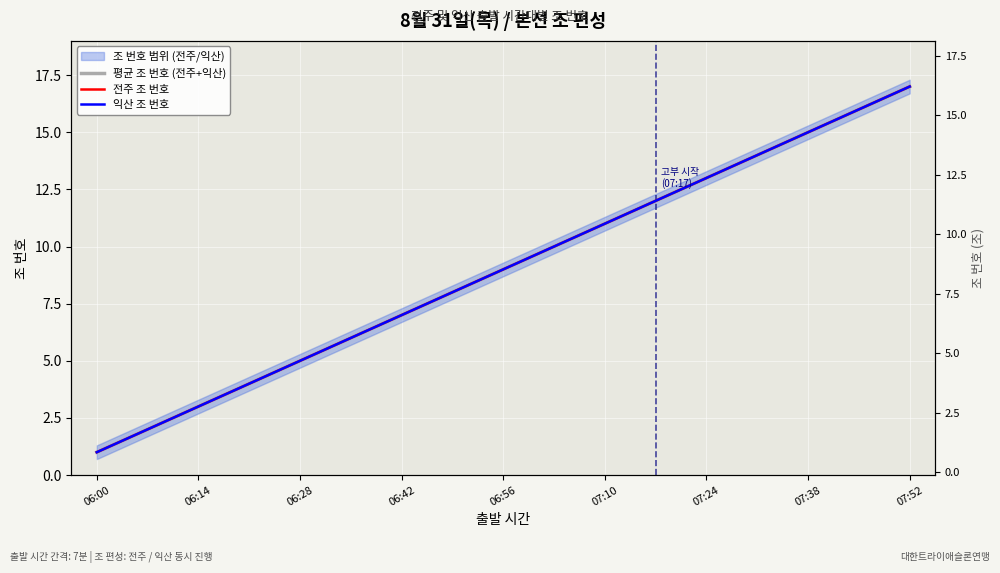

Reading left to right, what are all the values shown in this chart?

평균 조 번호 (전주+익산): 1	2	3	4	5	6	7	8	9	10	11	12	13	14	15	16	17
전주 조 번호: 1	2	3	4	5	6	7	8	9	10	11	12	13	14	15	16	17
익산 조 번호: 1	2	3	4	5	6	7	8	9	10	11	12	13	14	15	16	17